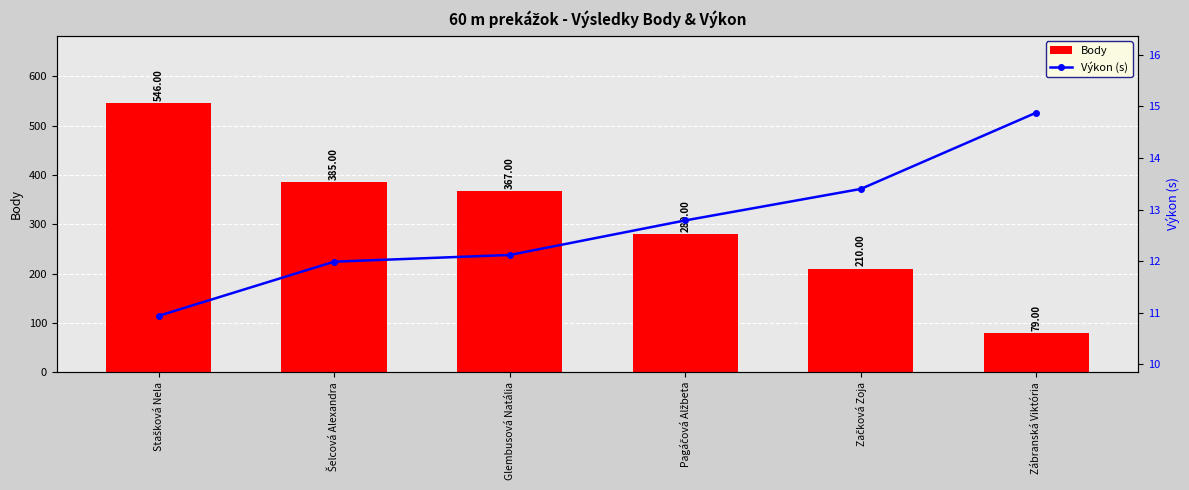

Which series has the largest range (max minus min)?

Body